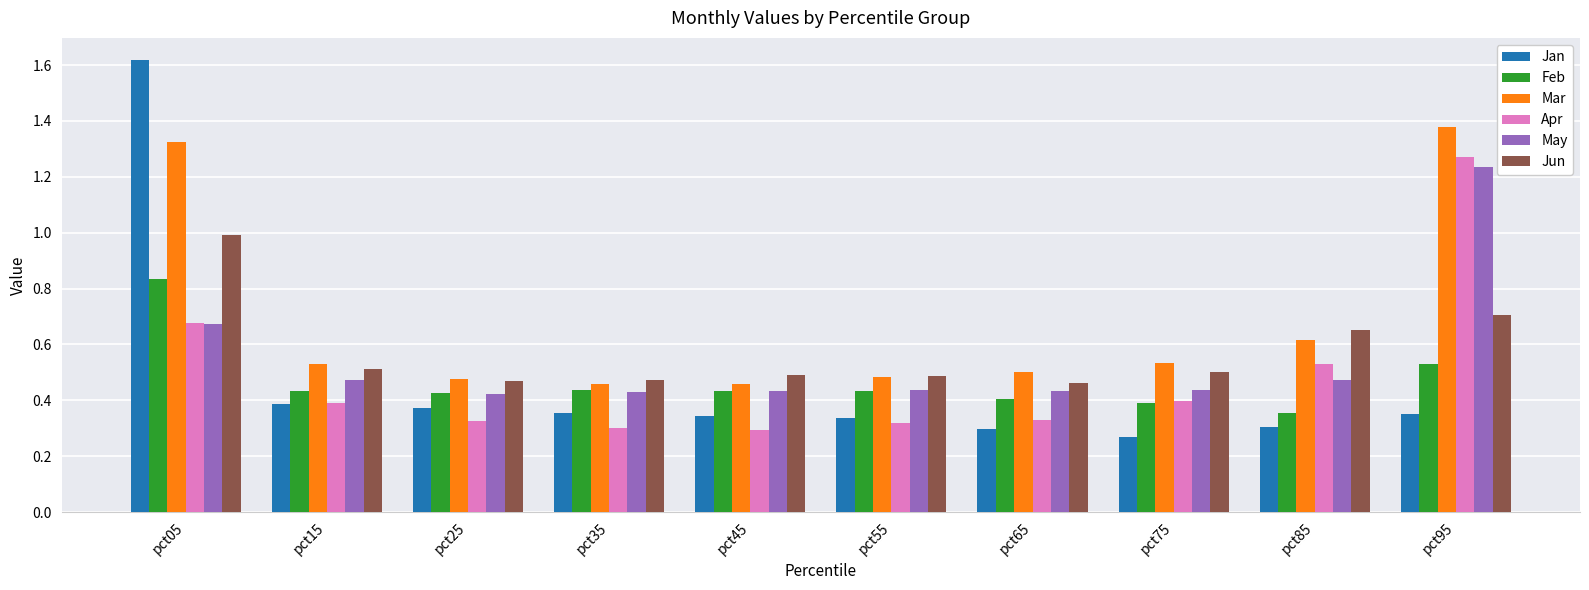

Which label corresponds to the largest value in the chart?

pct05